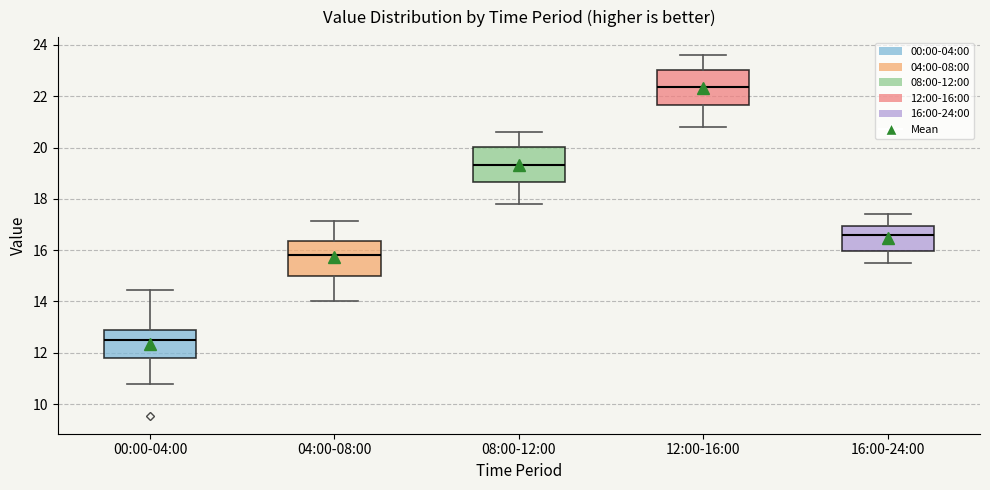

Reading left to right, transcribe this box plot: for each box, give where its median line is, the range the box spans, and where its two whiskers end, as read against the y-axis. The values are not printed on the chart, so give them approximately, as read against the axis.

00:00-04:00: median 12.6, box 11.8 to 13.0, whiskers 10.8 to 14.4
04:00-08:00: median 15.8, box 15.0 to 16.4, whiskers 14.0 to 17.2
08:00-12:00: median 19.4, box 18.6 to 20.0, whiskers 17.8 to 20.6
12:00-16:00: median 22.4, box 21.6 to 23.0, whiskers 20.8 to 23.6
16:00-24:00: median 16.6, box 16.0 to 17.0, whiskers 15.6 to 17.4